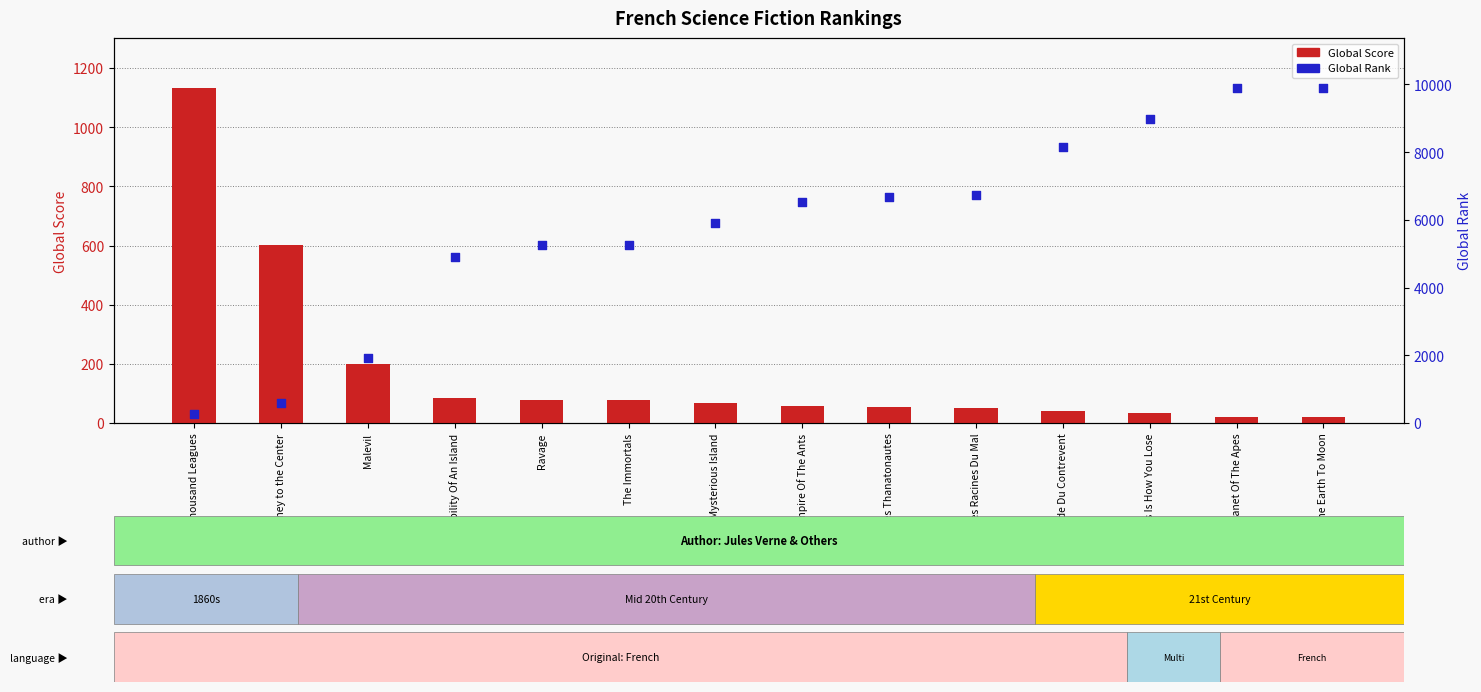

What is the total value across all series at Malevil?

2124